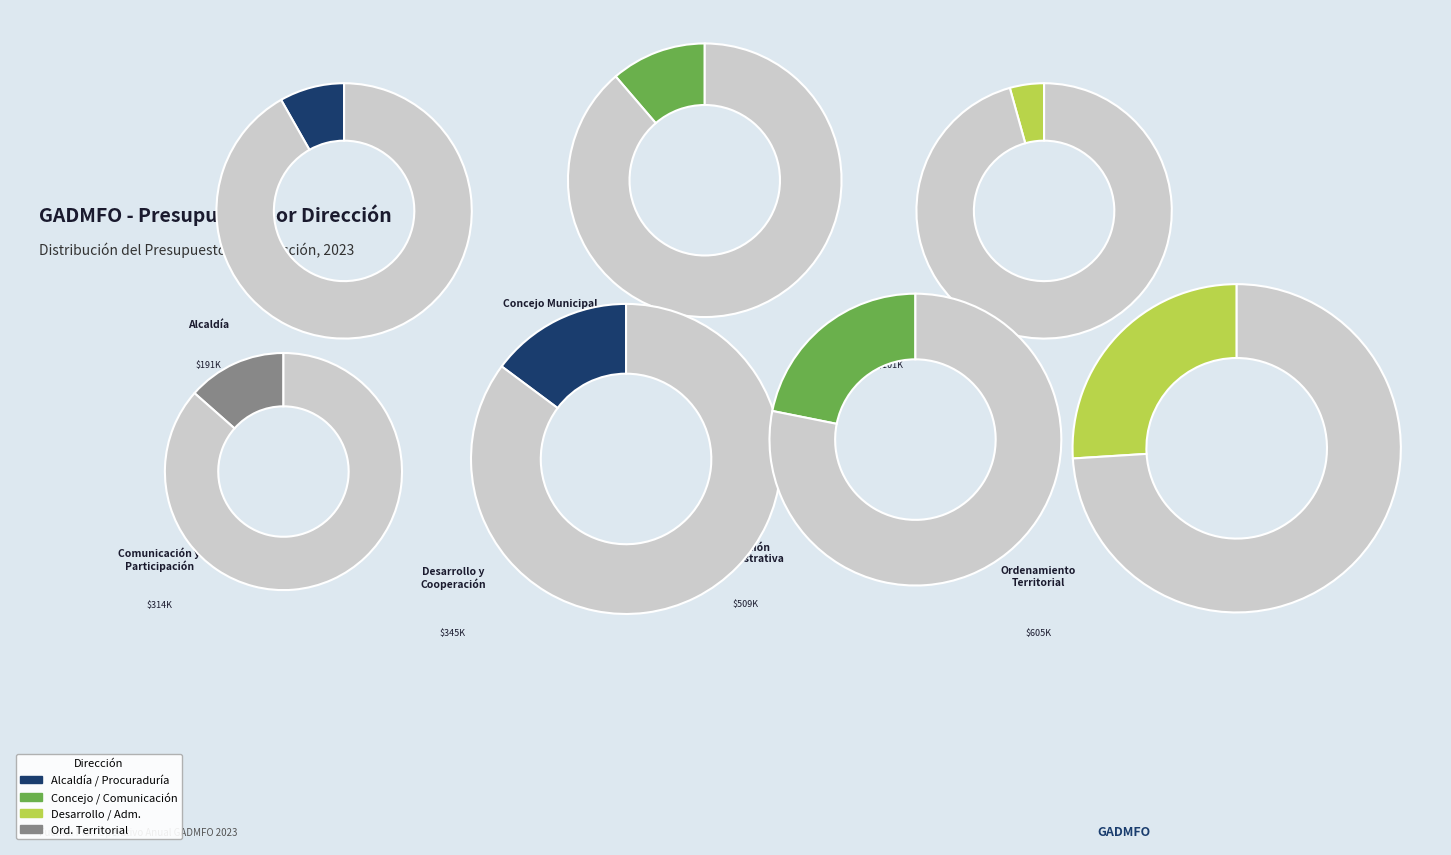

Between DIRECCIÓN DE COMUNICACIÓN Y PARTICIPACIÓN and ALCALDÍA, which is larger?

DIRECCIÓN DE COMUNICACIÓN Y PARTICIPACIÓN